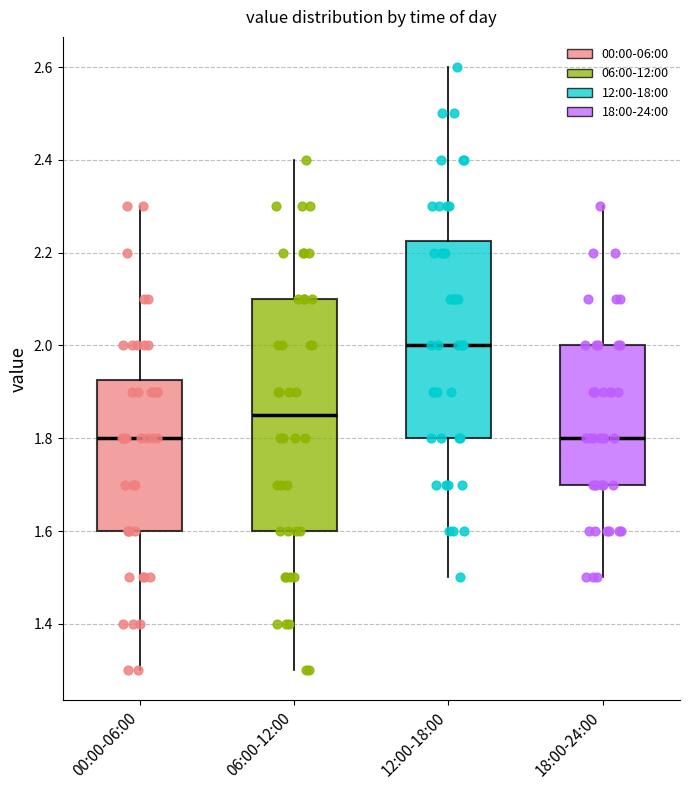

Where does the upper whisker of the box for 06:00-12:00 end on the y-axis? The values are not printed on the chart, so give them approximately, as read against the axis.

2.40